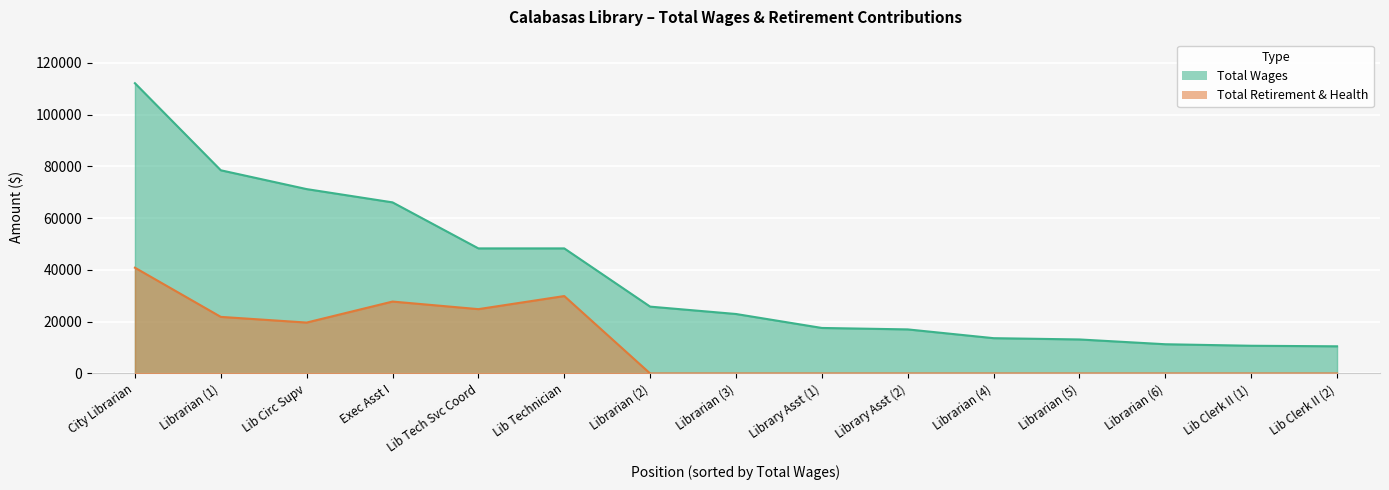

True or false: total_retirement and total_wages intersect in this chart.

False